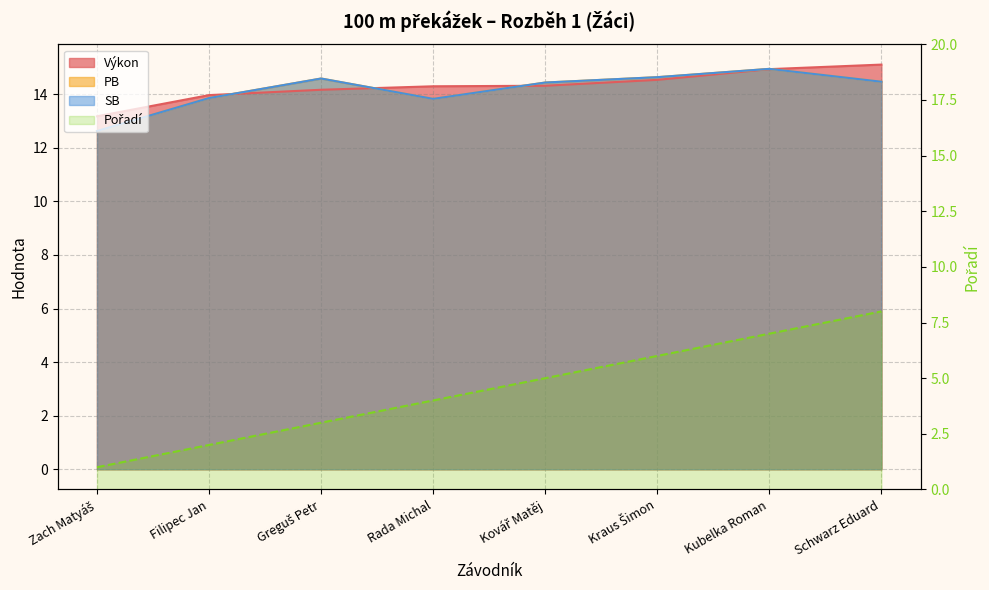

What is the approximate value of Pořadí at Greguš Petr?

3.0